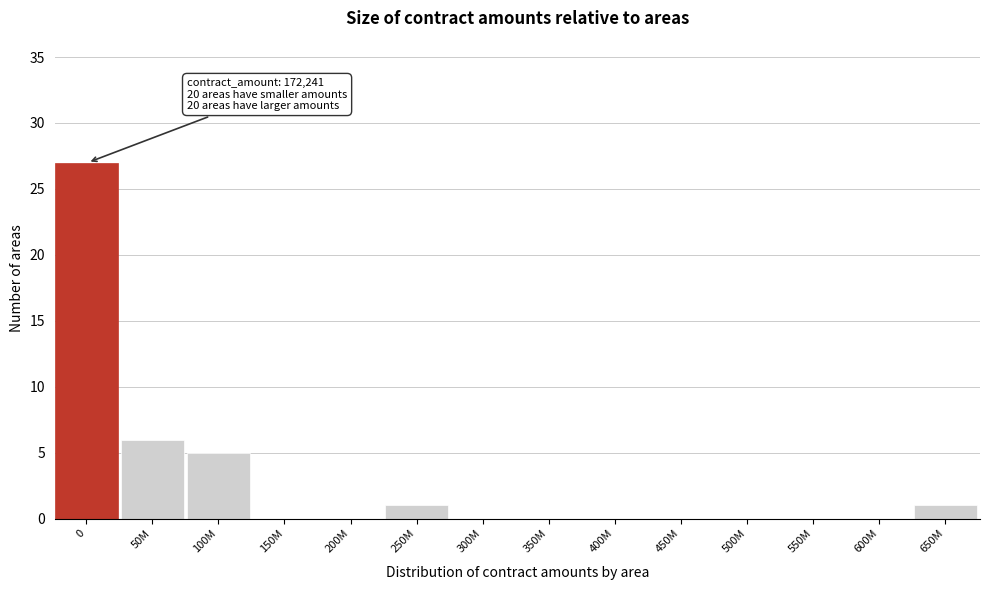

Reading left to right, extract all data points from this chart.

0=27	50M=6	100M=5	150M=0	200M=0	250M=1	300M=0	350M=0	400M=0	450M=0	500M=0	550M=0	600M=0	650M=1